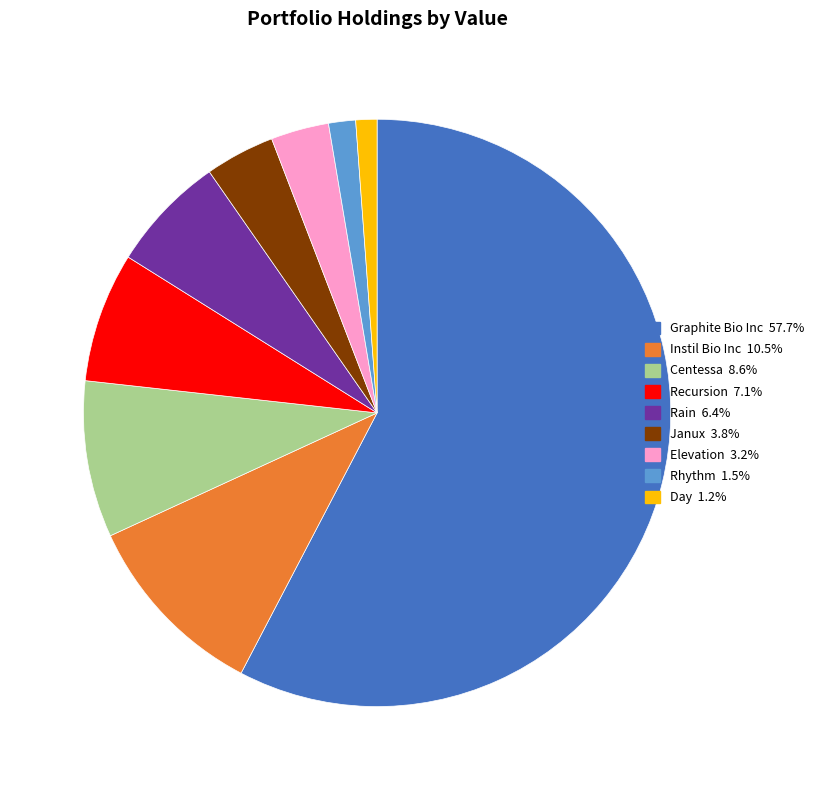

How many slices are in this pie chart?

9